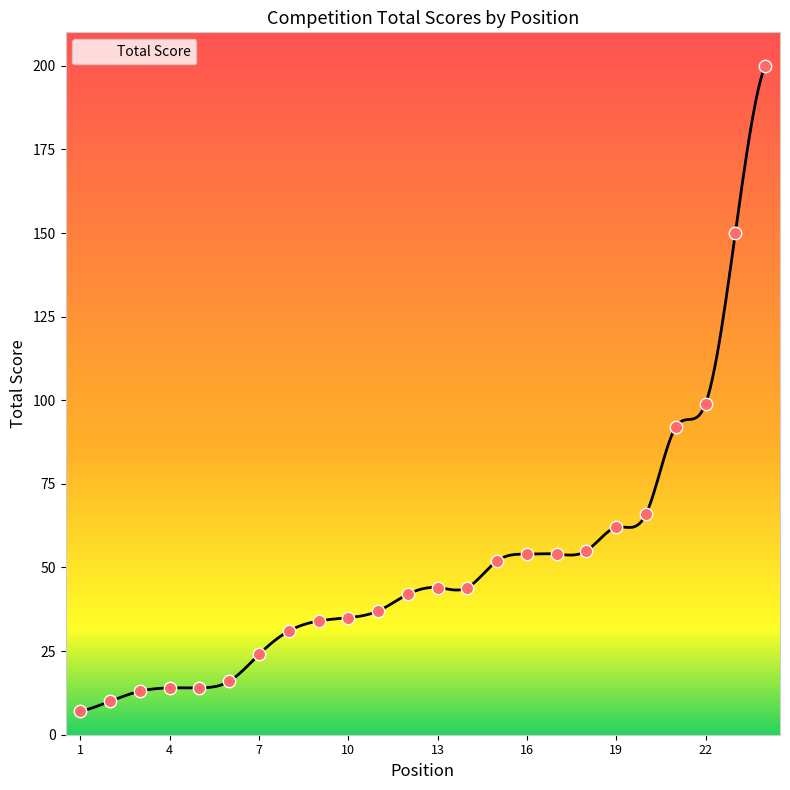

What is the difference between the maximum and minimum values?

193.0